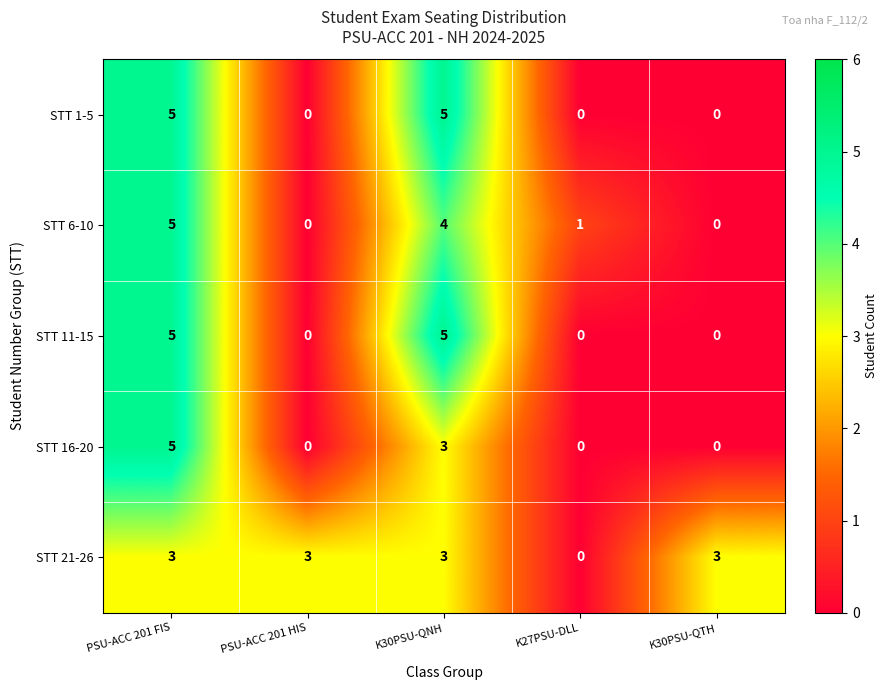

How many STT 6-10 values are between 0 and 4?

4